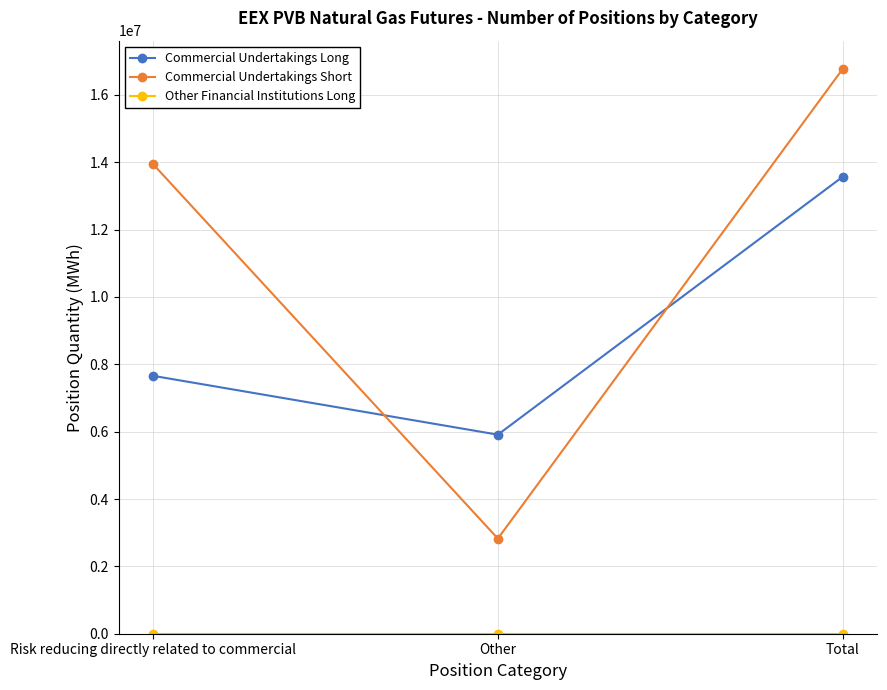

The Commercial Undertakings Long series shows 5675580 at Total. True or false?

False